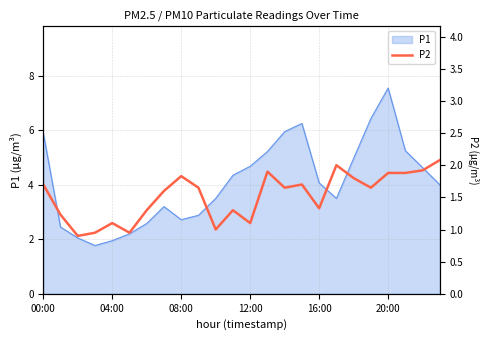

At which label does P1 reach its peak?

20:00